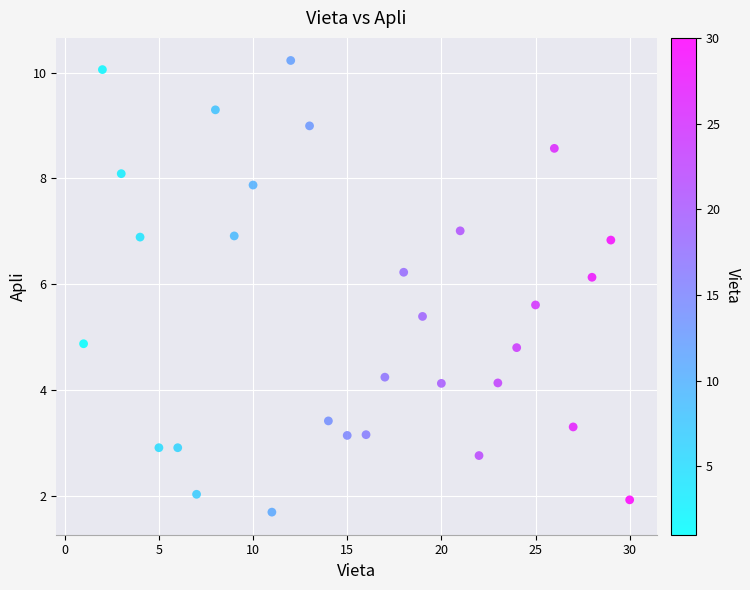

What is the range of Y values (max minus min)?

8.5